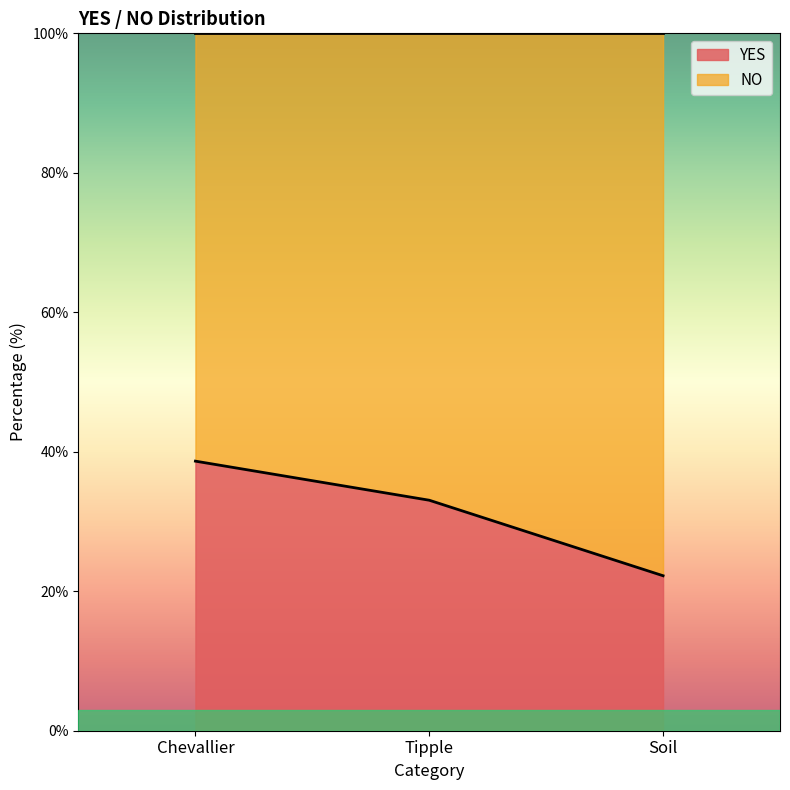

What is the difference between the values at Soil and Chevallier?

16.4